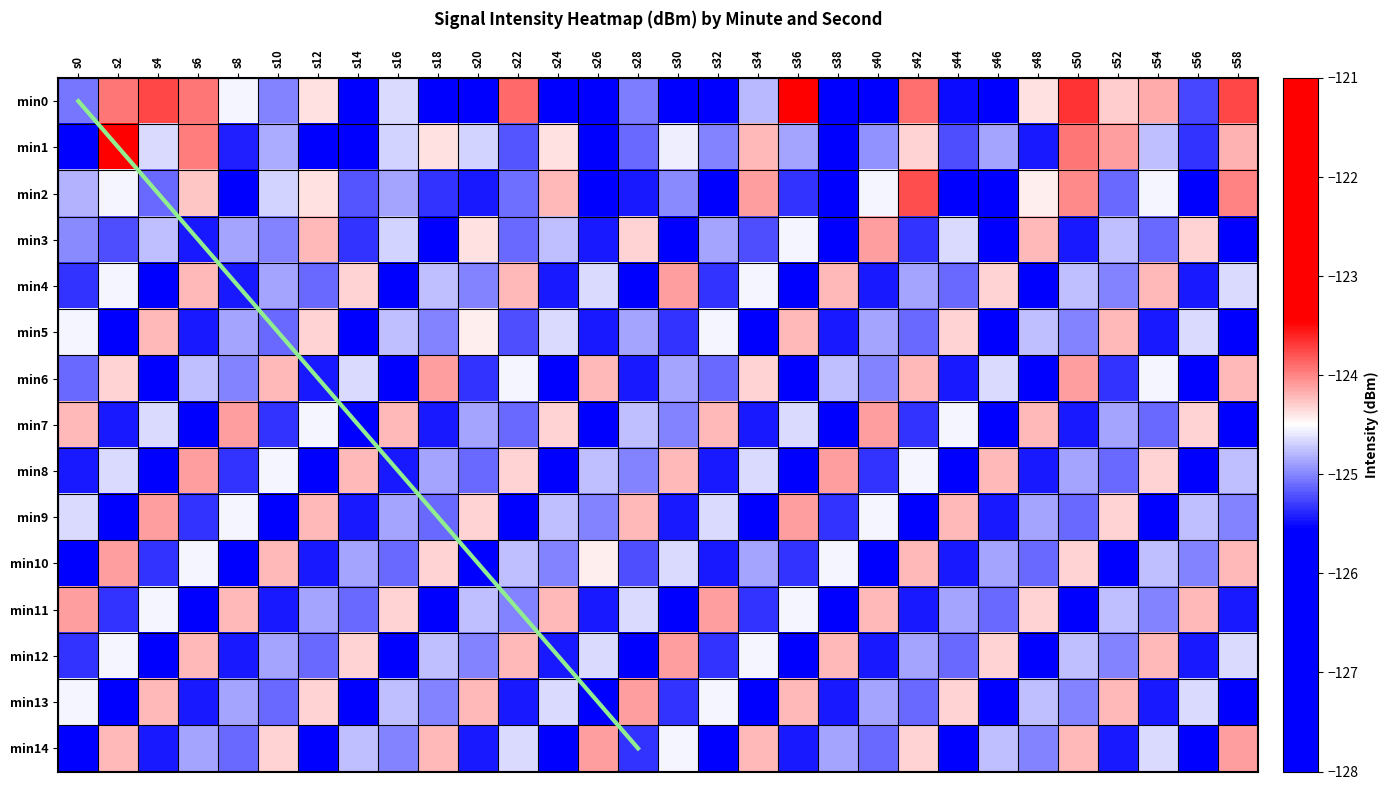

What is the total value across all series at s58?

-1871.9